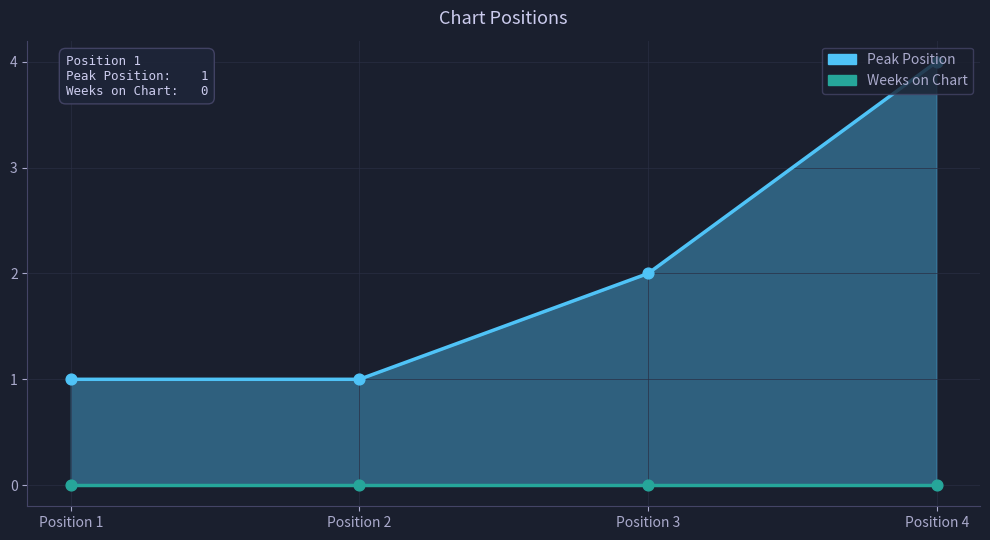

Between Position 2 and Position 1, which is larger?

Position 2